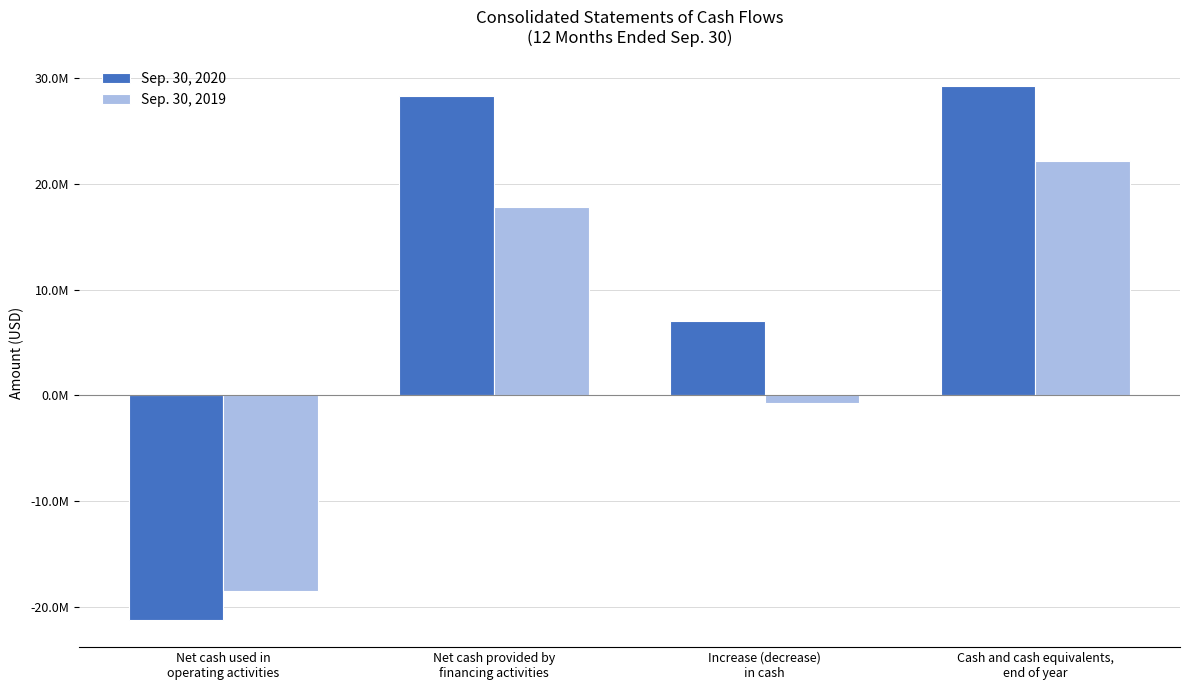

Reading left to right, transcribe all the data shown in this chart.

Sep. 30, 2020: -21287046	28350434	7063388	29249018
Sep. 30, 2019: -18527117	17782109	-745008	22185630